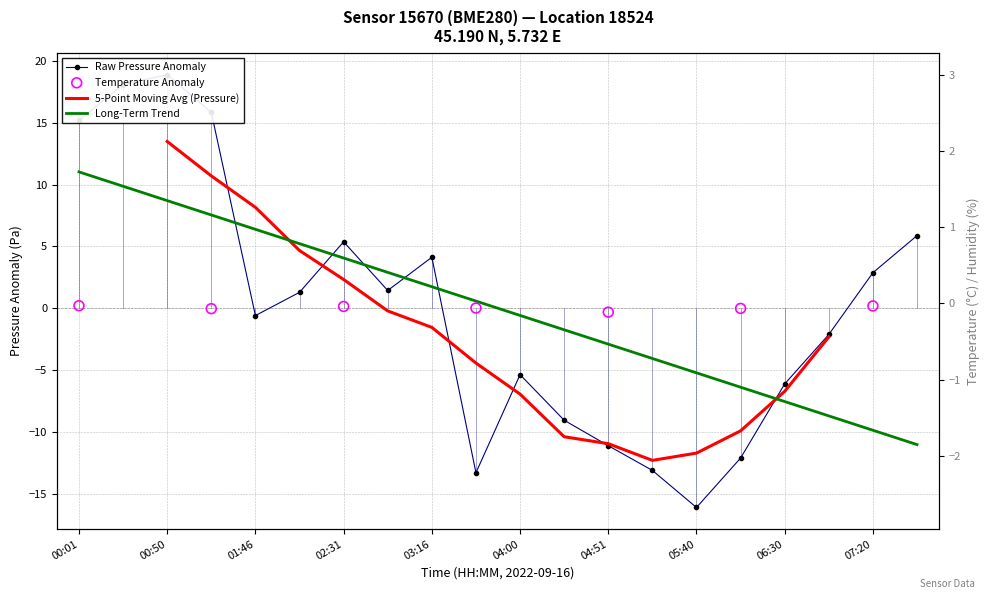

Which series has the widest spread of Y values?

pressure